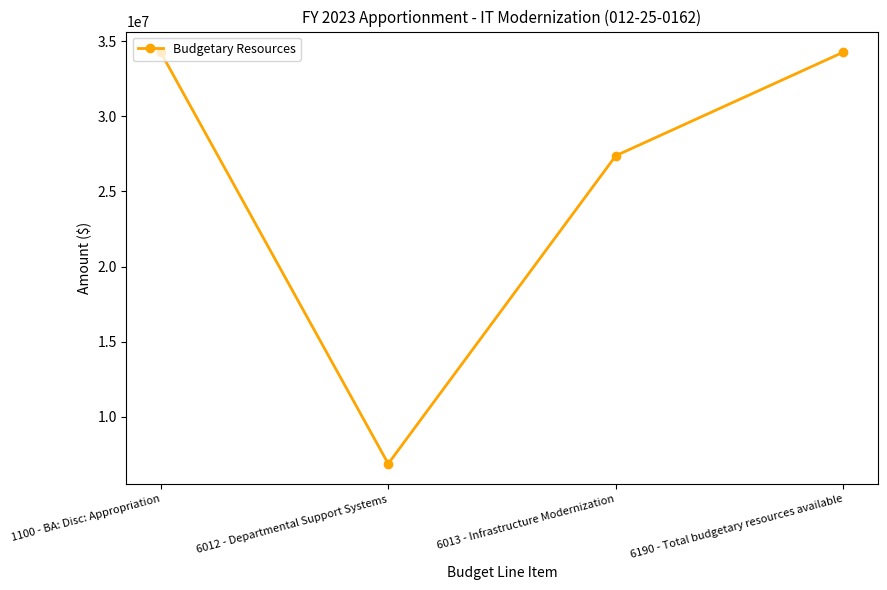

Is this an area chart (filled region under the line)?

No